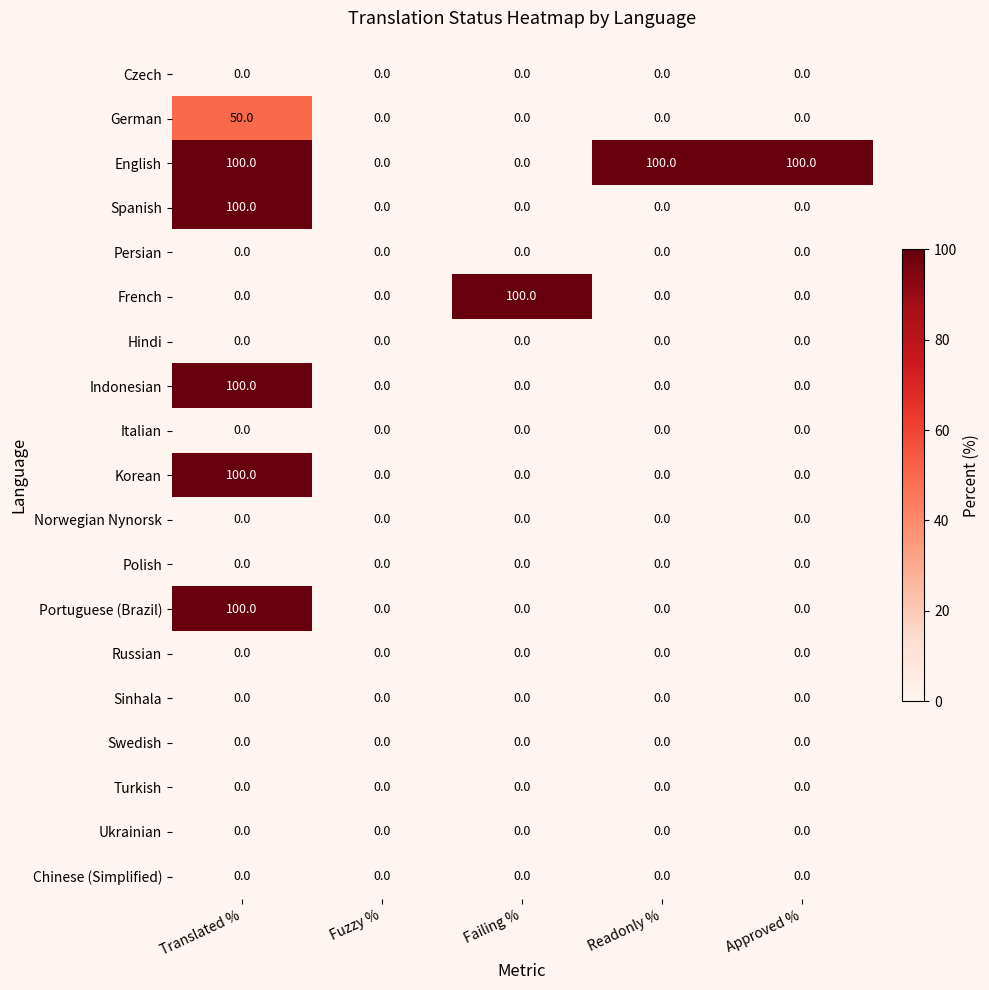

The German series shows 22 at Fuzzy %. True or false?

False